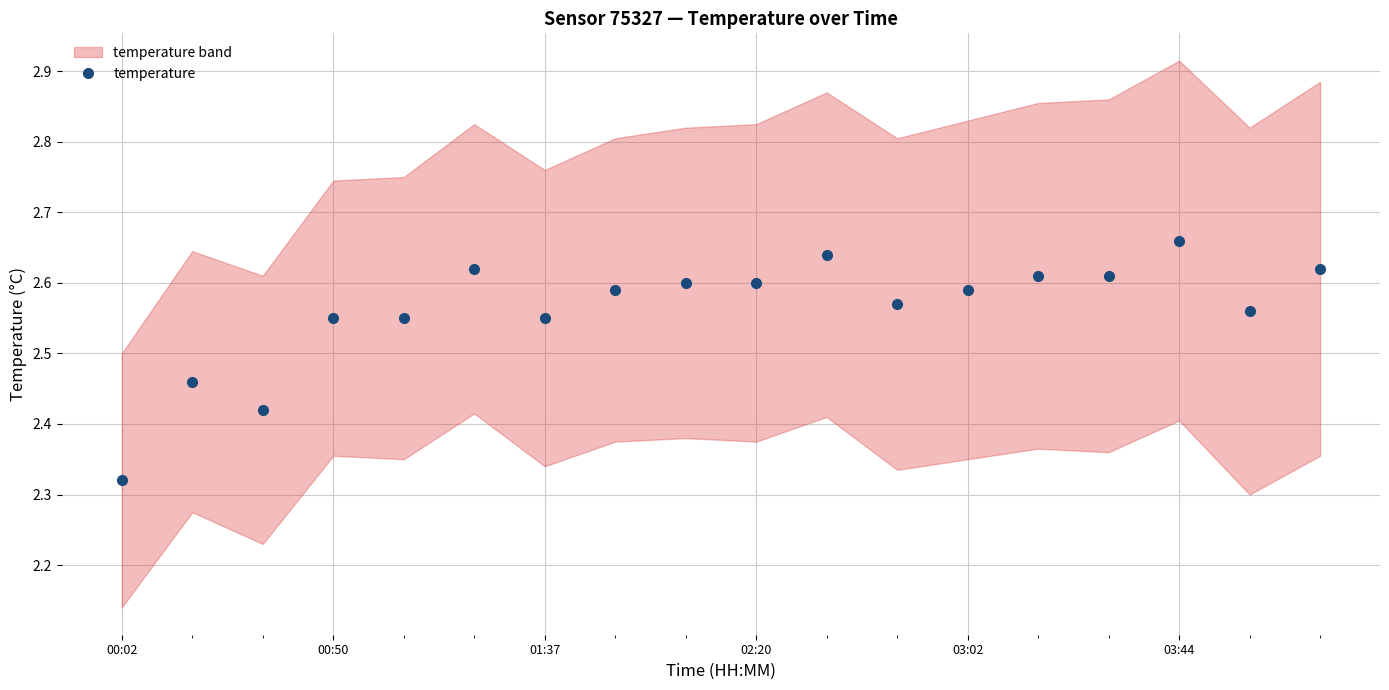

Where is temperature nearest to the value 2?

00:02